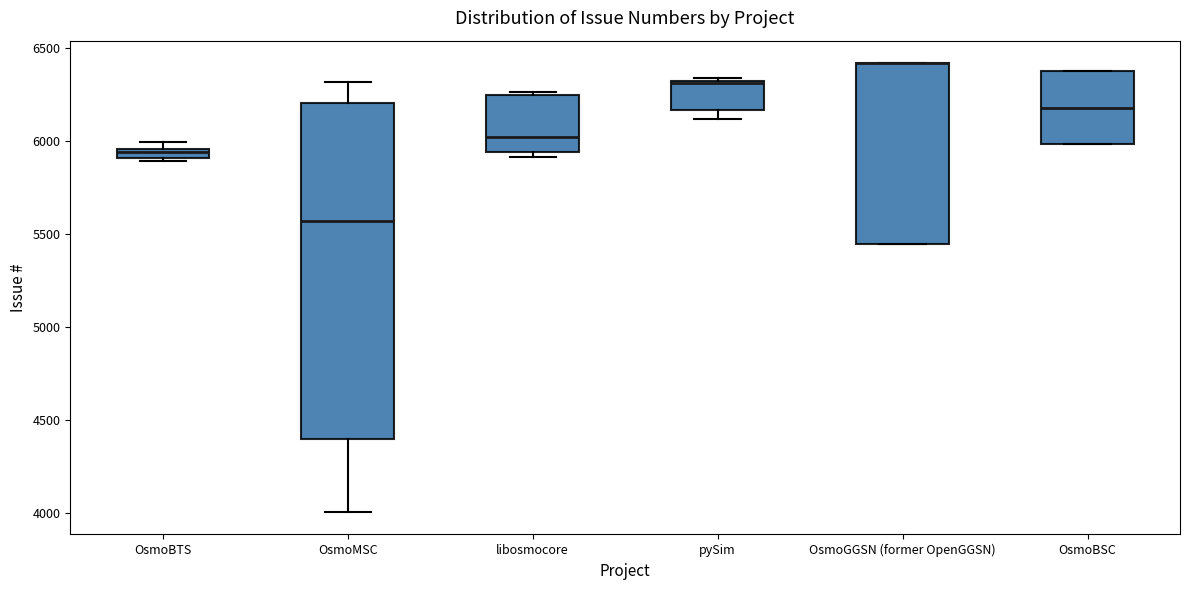

Comparing the boxes themselves (not the whiskers), which one is the tallest?

OsmoMSC